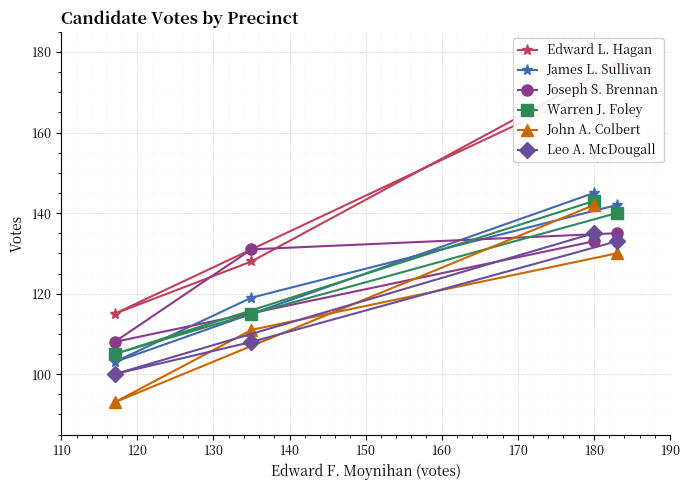

What is the value of the Joseph S. Brennan point at the 1st from the left?

108